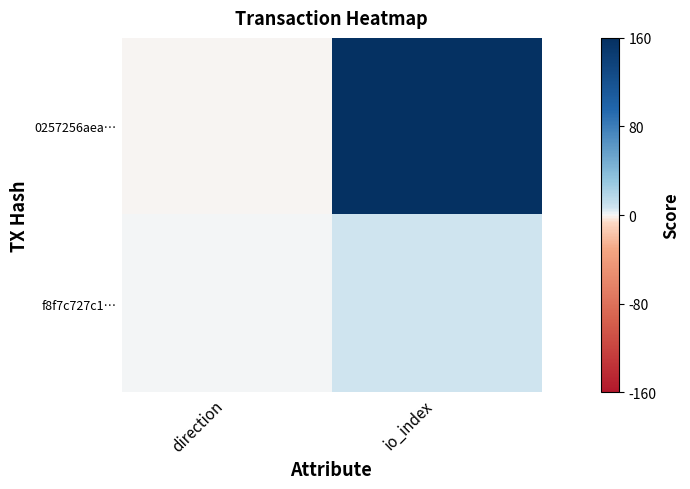

At direction, list the series in order from largest to smallest.

f8f7c727c1…, 0257256aea…